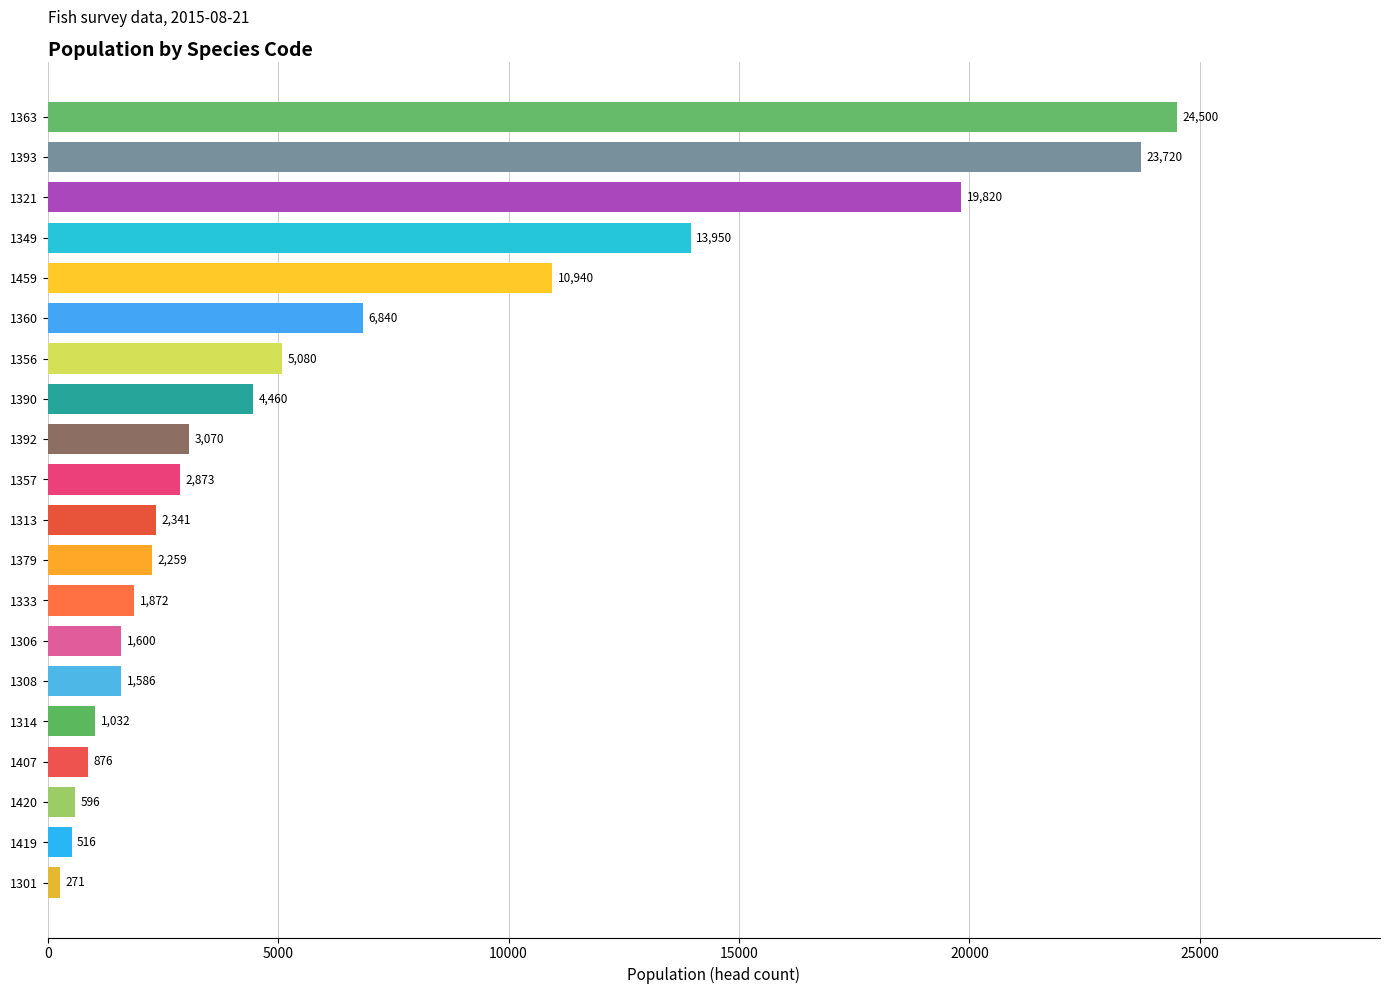

The value at 1308 is 1586. True or false?

True